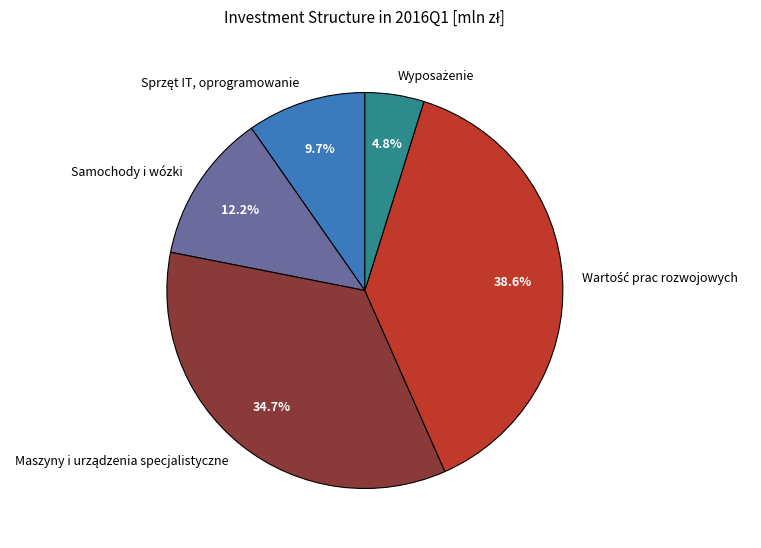

To the nearest percent, what is the difference between the largest and smallest slice percentages?

34%